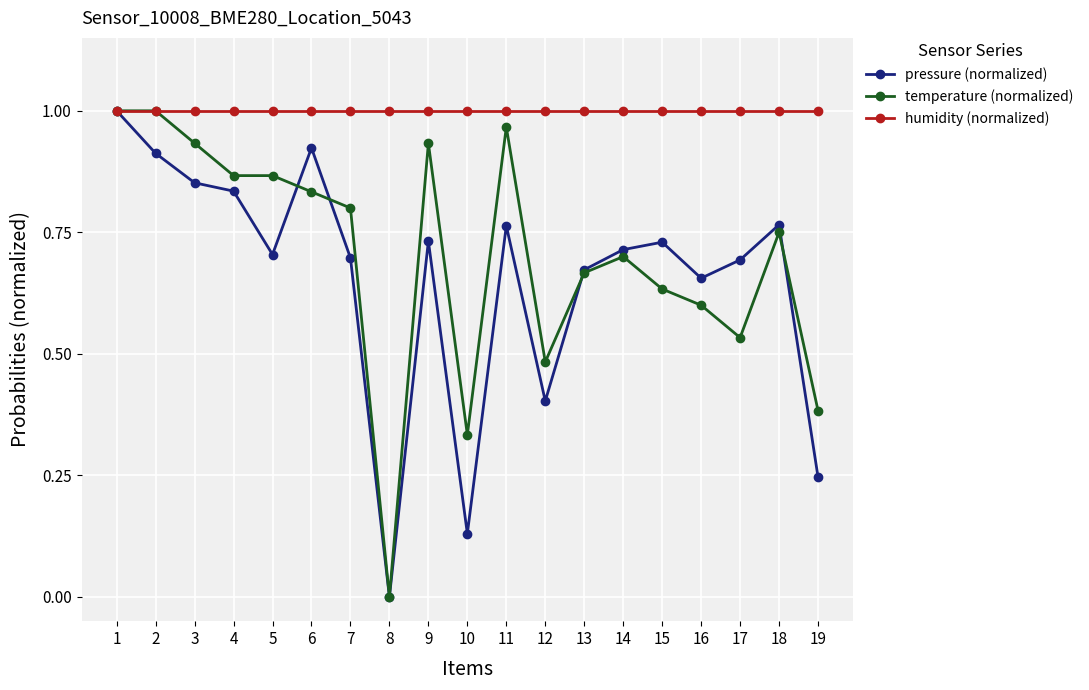

Is the value of pressure (normalized) at 10 greater than the value of temperature (normalized) at 2?

No